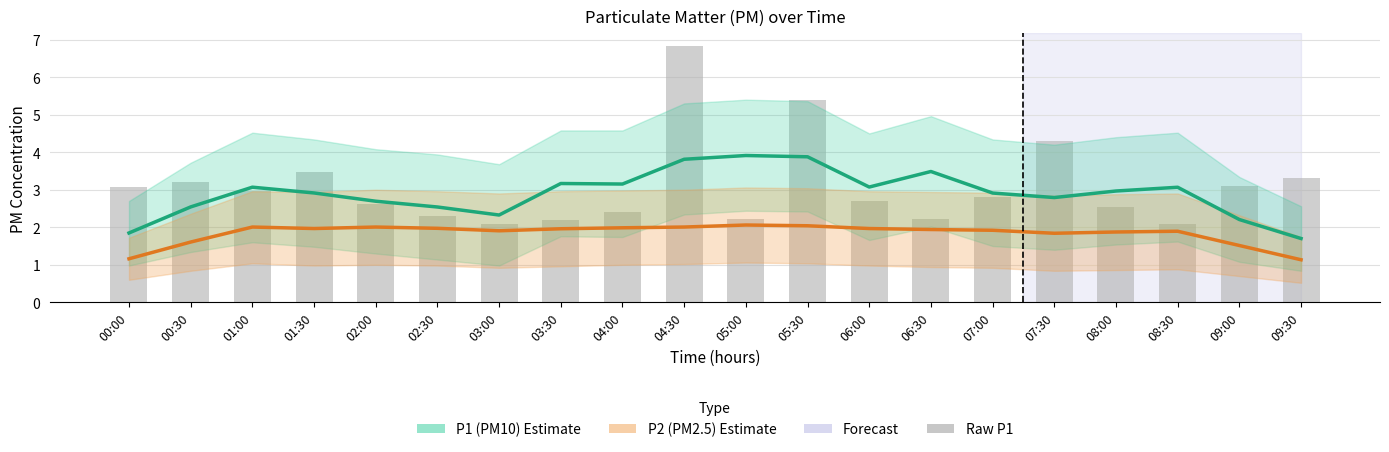

What is the minimum value shown in the chart?

1.1